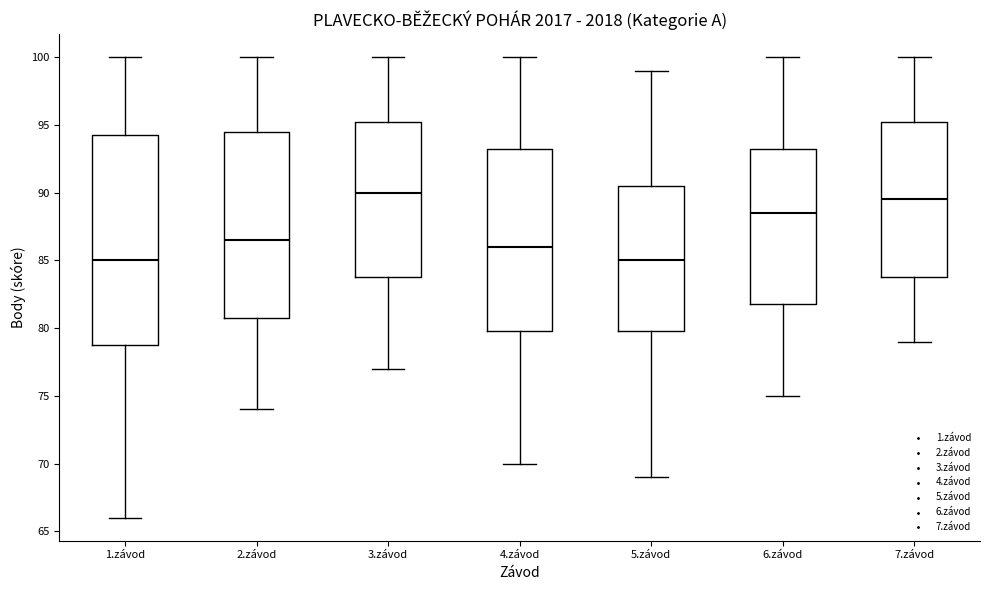

Reading left to right, transcribe this box plot: for each box, give where its median line is, the range the box spans, and where its two whiskers end, as read against the y-axis. The values are not printed on the chart, so give them approximately, as read against the axis.

1.závod: median 85.0, box 79.0 to 94.5, whiskers 66.0 to 100.0
2.závod: median 86.5, box 81.0 to 94.5, whiskers 74.0 to 100.0
3.závod: median 90.0, box 84.0 to 95.5, whiskers 77.0 to 100.0
4.závod: median 86.0, box 80.0 to 93.5, whiskers 70.0 to 100.0
5.závod: median 85.0, box 80.0 to 90.5, whiskers 69.0 to 99.0
6.závod: median 88.5, box 82.0 to 93.5, whiskers 75.0 to 100.0
7.závod: median 89.5, box 84.0 to 95.5, whiskers 79.0 to 100.0